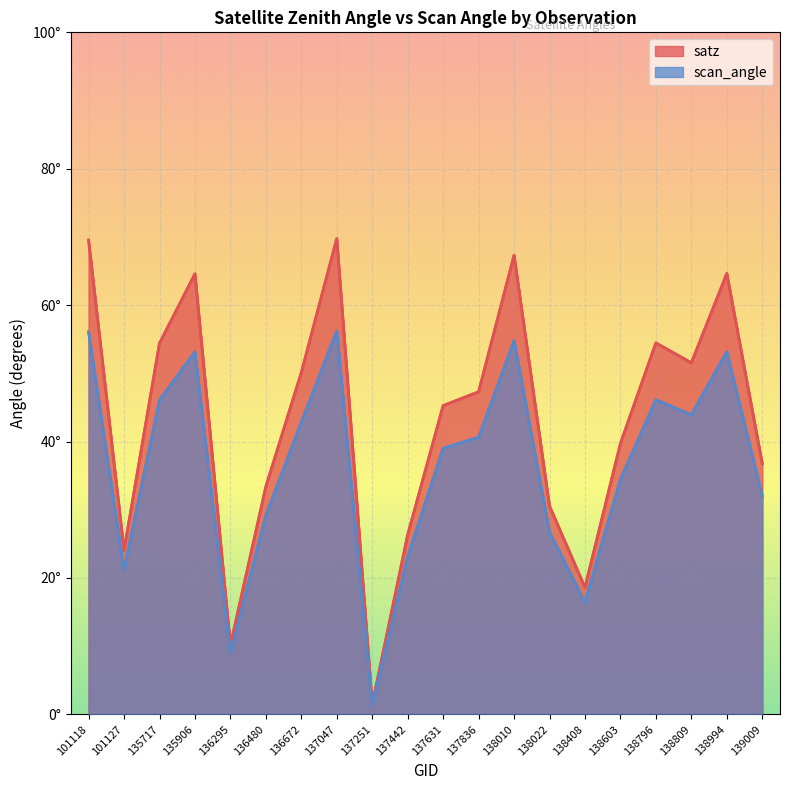

What are all the series names shown in the legend?

satz, scan_angle